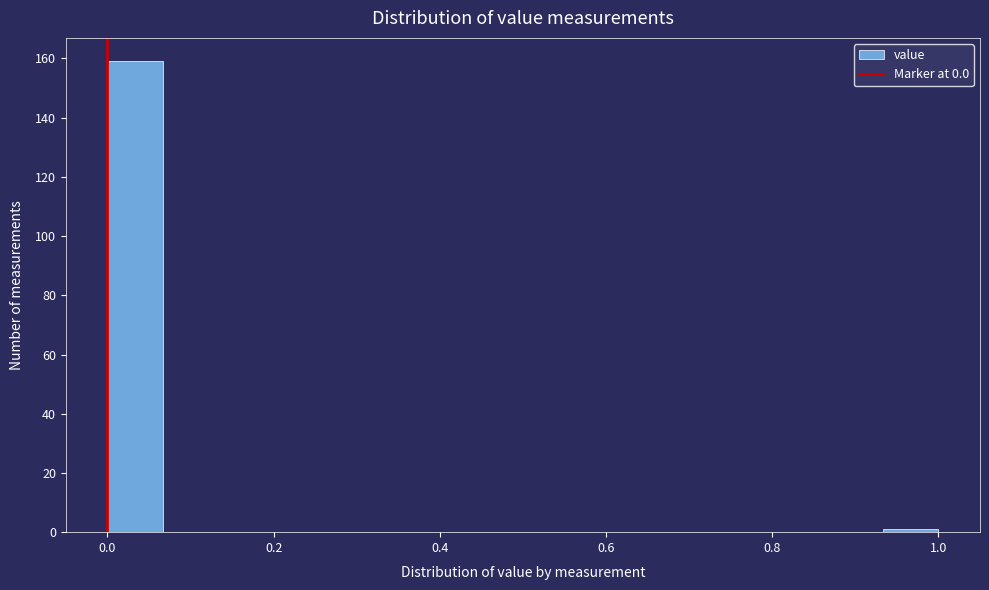

Read against the x-axis, roughly where is the centre of the tallest bar?

0.04